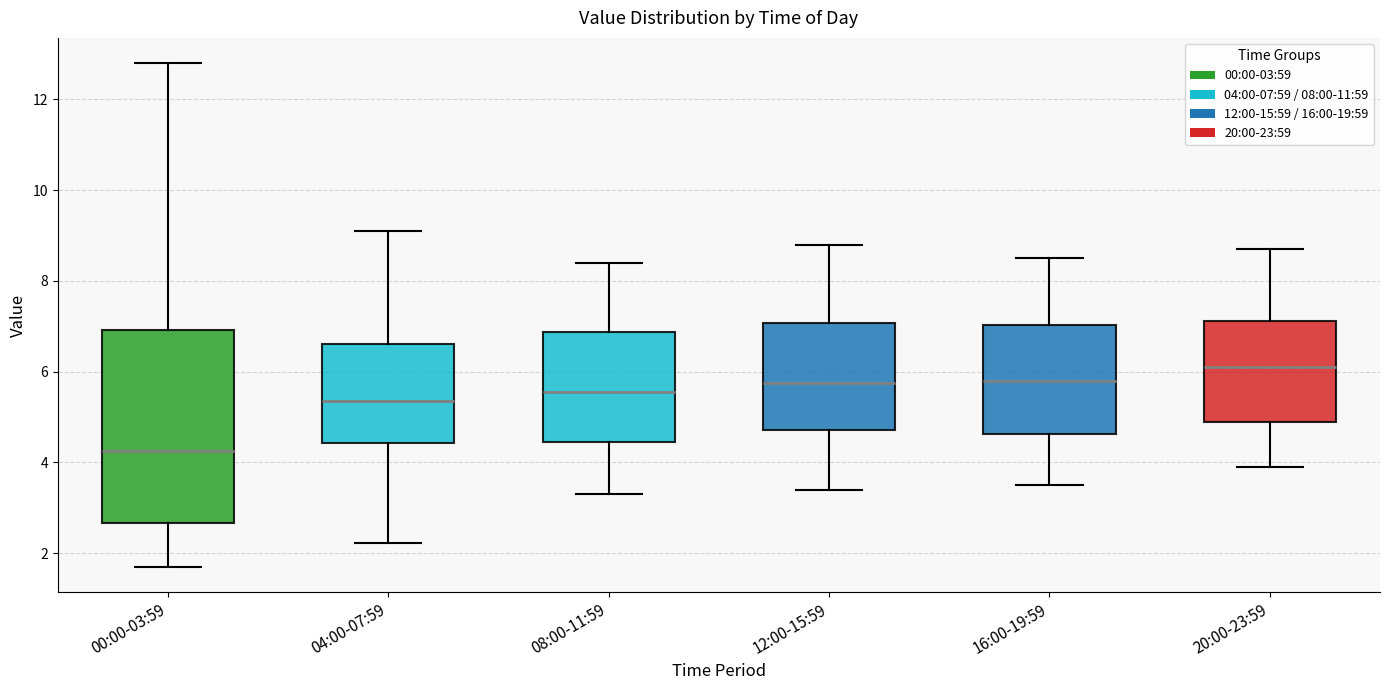

Reading left to right, read every box against the y-axis: the position of its median line, the range the box covers, and the ends of its whiskers. The values are not printed on the chart, so give them approximately, as read against the axis.

00:00-03:59: median 4.2, box 2.6 to 7.0, whiskers 1.8 to 12.8
04:00-07:59: median 5.4, box 4.4 to 6.6, whiskers 2.2 to 9.2
08:00-11:59: median 5.6, box 4.4 to 6.8, whiskers 3.4 to 8.4
12:00-15:59: median 5.8, box 4.8 to 7.0, whiskers 3.4 to 8.8
16:00-19:59: median 5.8, box 4.6 to 7.0, whiskers 3.6 to 8.6
20:00-23:59: median 6.2, box 5.0 to 7.2, whiskers 4.0 to 8.8